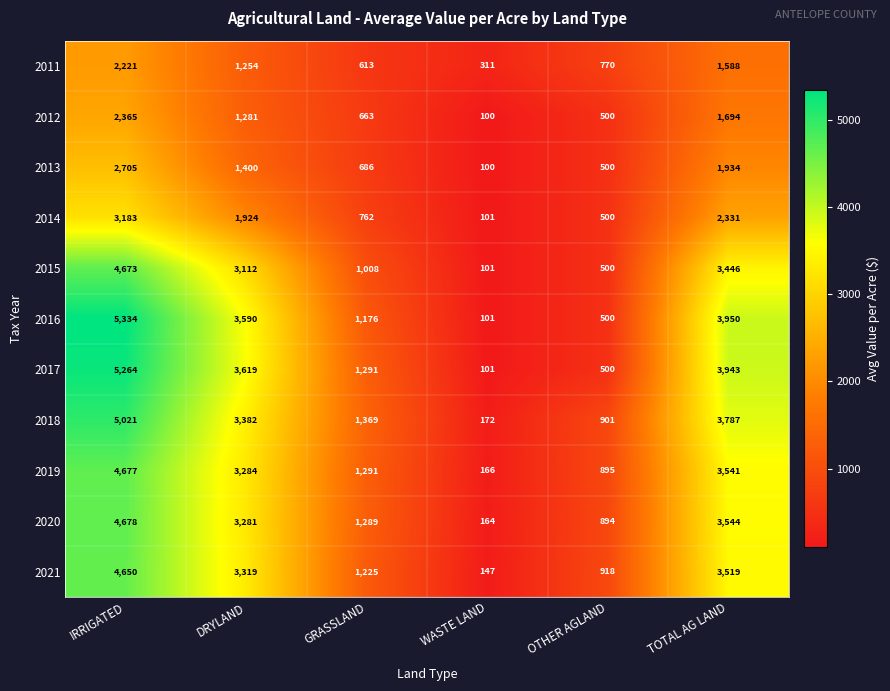

What is the total value across all series at IRRIGATED?

44771